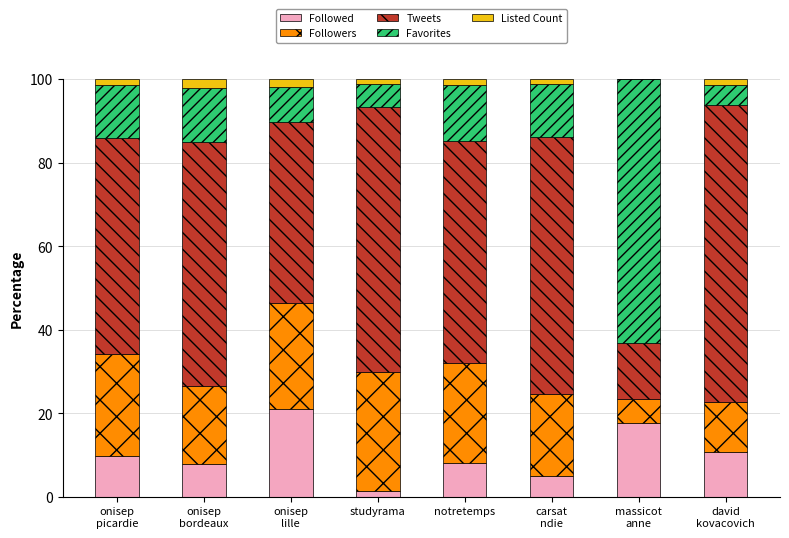

Are the bars horizontal?

No